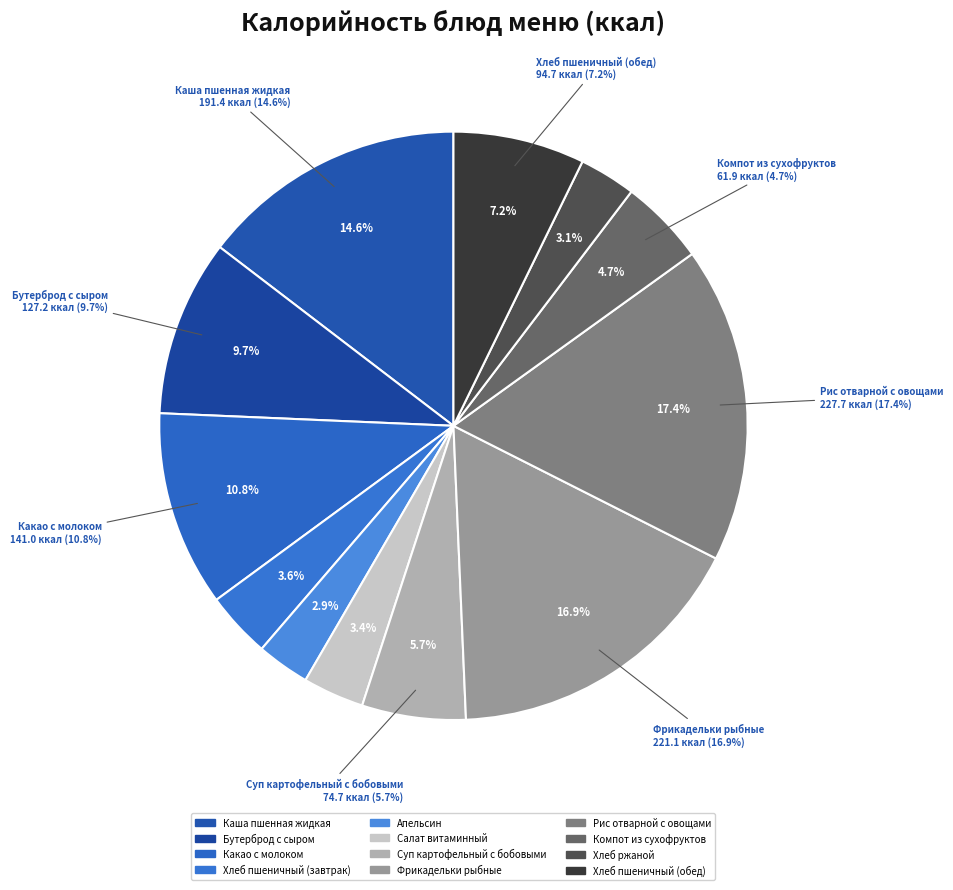

To the nearest percent, what portion does Суп картофельный с бобовыми represent?

6%